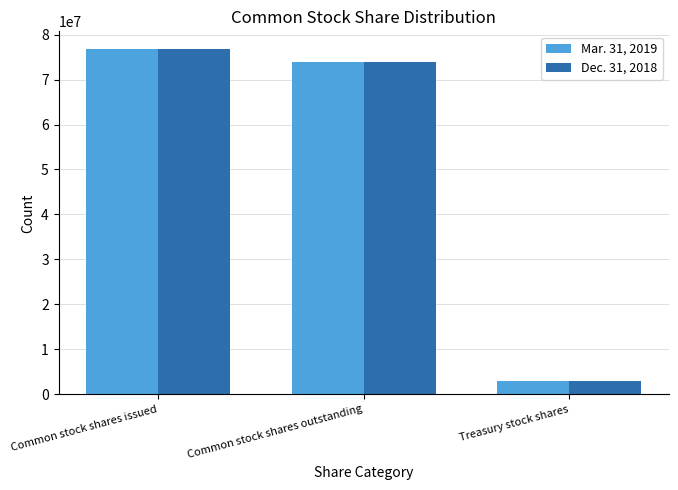

Reading left to right, transcribe all the data shown in this chart.

Mar. 31, 2019: 76884069	73870926	3013143
Dec. 31, 2018: 76861668	73848525	3013143